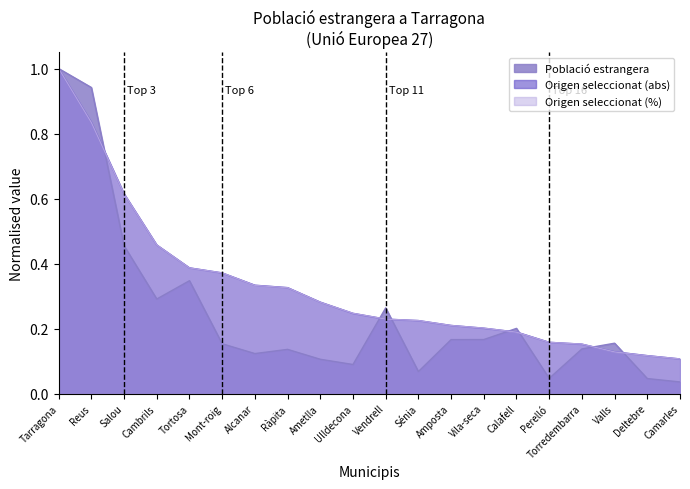

What is the difference between the maximum and minimum values in the Origen seleccionat (%) series?

0.9